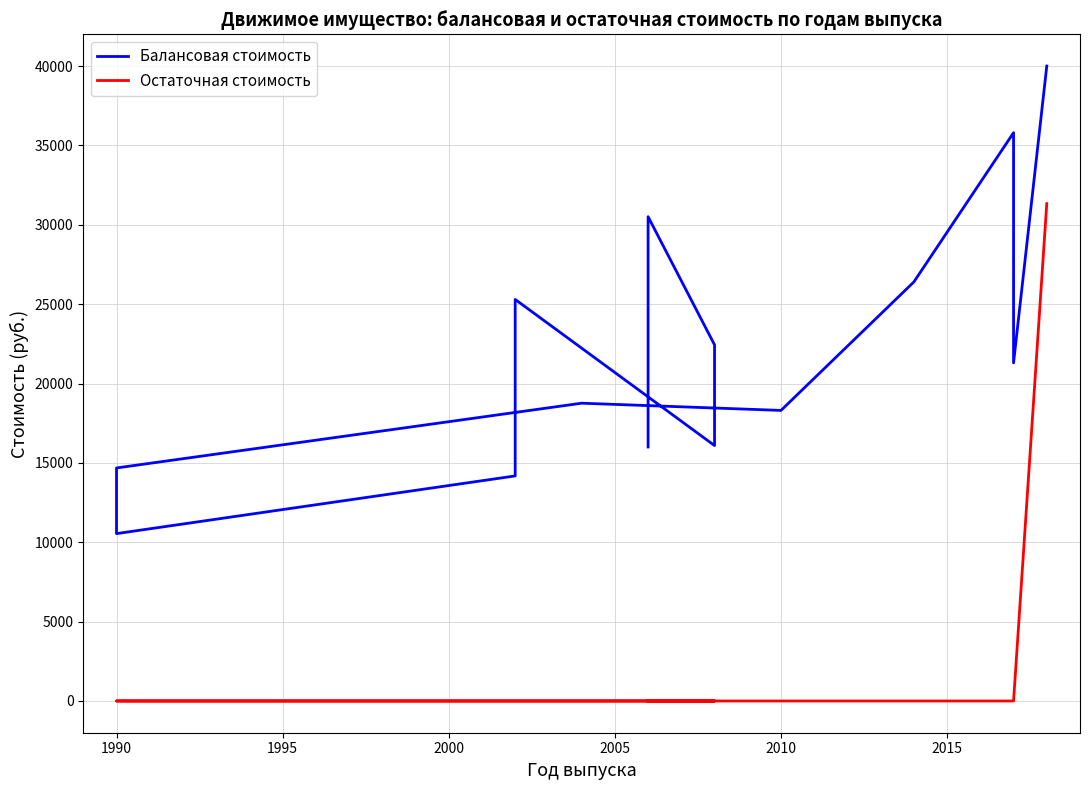

Which series has the largest total across all categories?

Балансовая стоимость